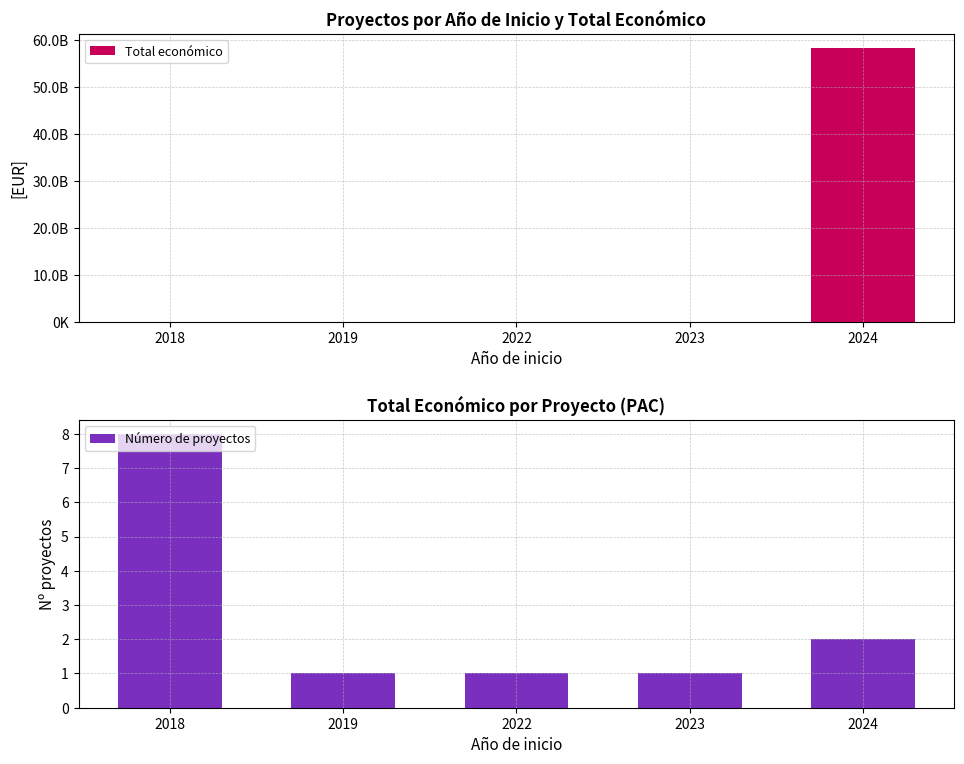

What is the difference between the second highest and second lowest values in the Número de proyectos series?

1